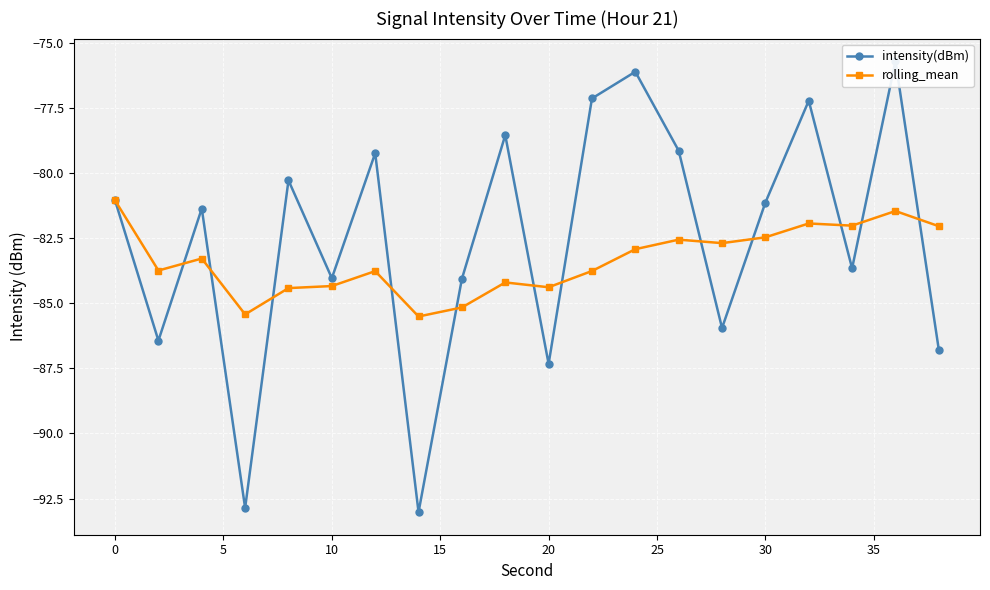

Reading right to left, what are all the values shown in this chart?

intensity(dBm): -86.8	-75.7	-83.7	-77.2	-81.1	-85.9	-79.1	-76.1	-77.1	-87.3	-78.5	-84.1	-93.0	-79.2	-84.0	-80.3	-92.9	-81.4	-86.4	-81.0
rolling_mean: -82.0	-81.5	-82.0	-81.9	-82.5	-82.7	-82.6	-82.9	-83.8	-84.4	-84.2	-85.2	-85.5	-83.8	-84.3	-84.4	-85.4	-83.3	-83.7	-81.0